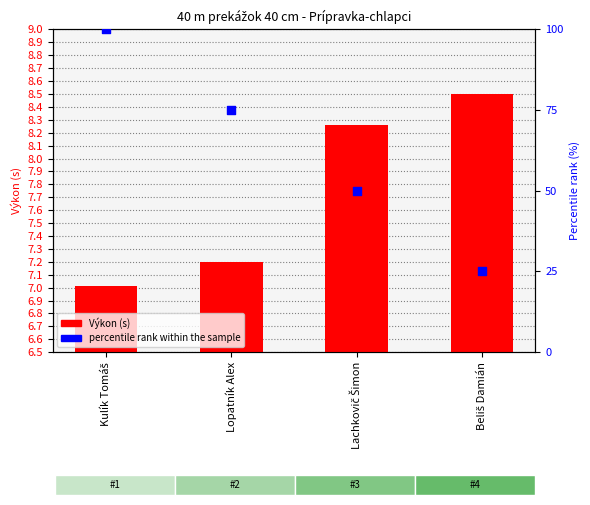

What is the total value across all series at Lopatník Alex?

82.2